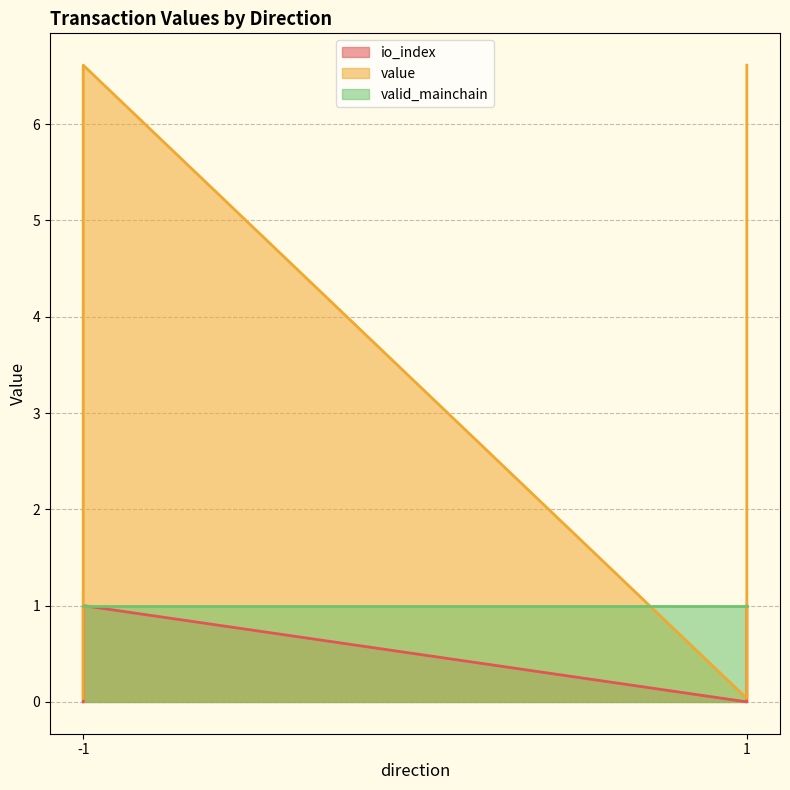

Between 1_0 and 1_1, which series saw the biggest shift?

value